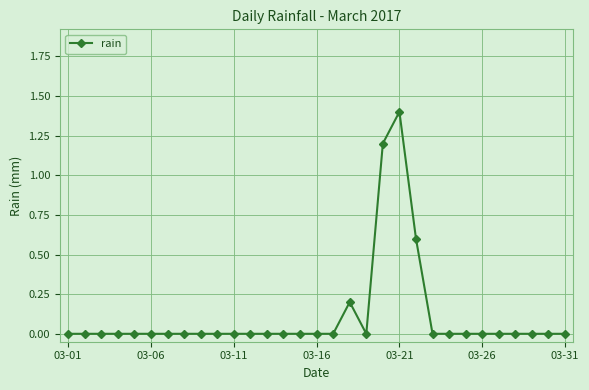

What is the difference between the maximum and second lowest values?

1.4